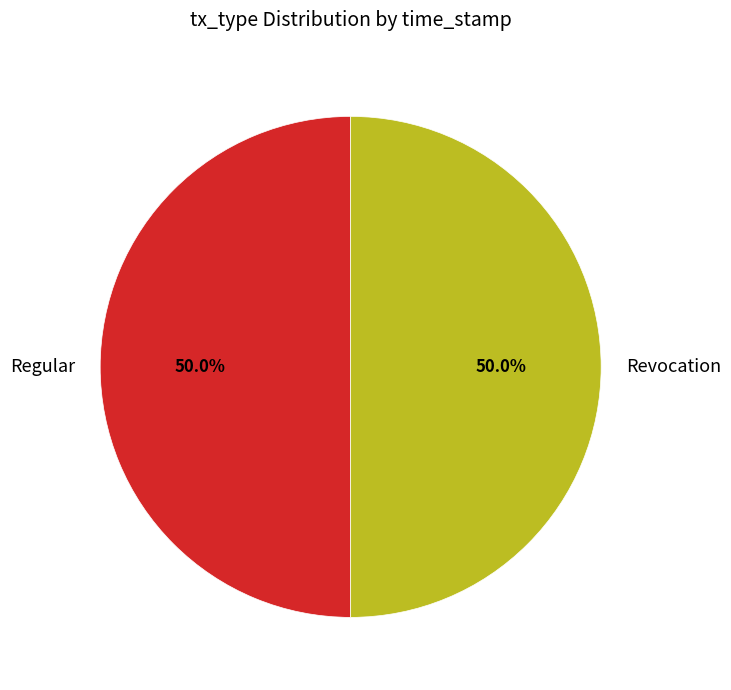

What percentage do Revocation and Regular together represent?

100.0%